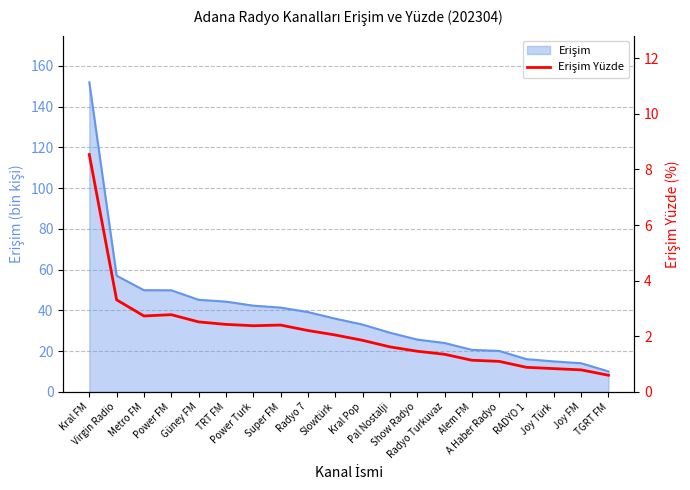

True or false: the data shows 0.8 at Joy Türk.

True